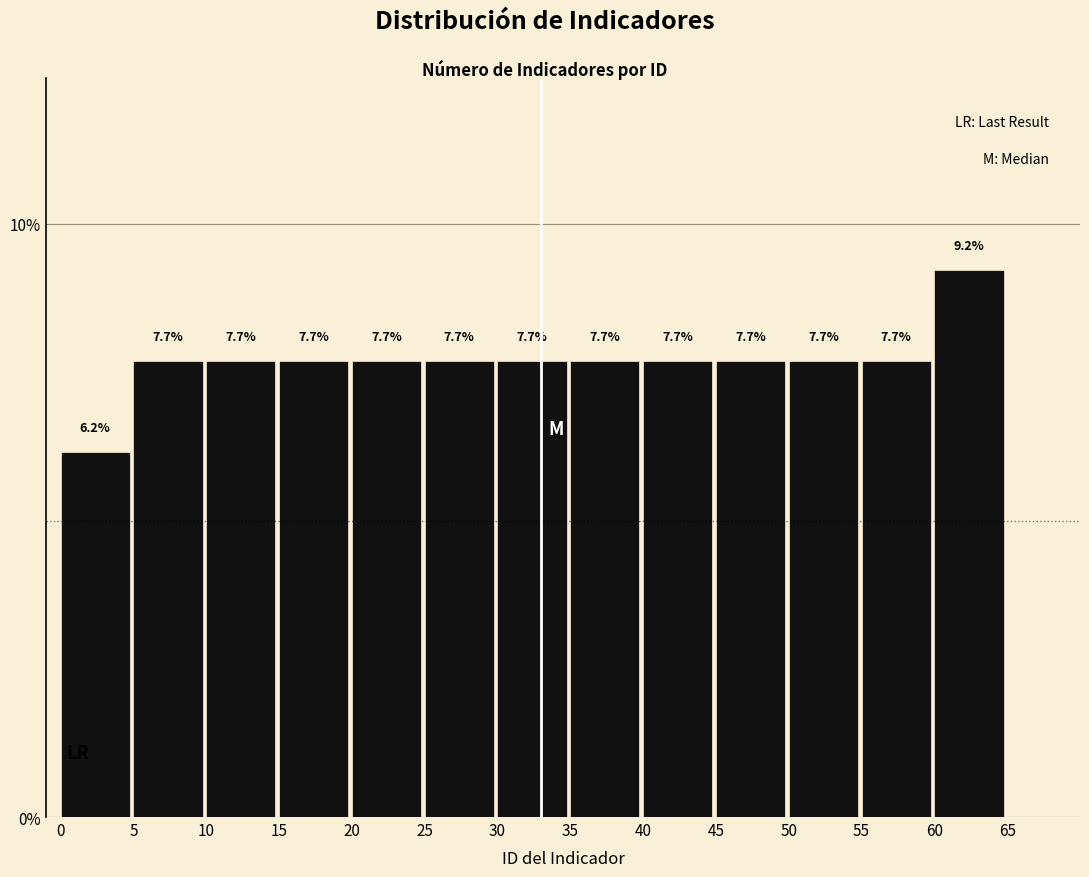

Reading left to right, transcribe this chart: for each bar, give the range it covers on the x-axis and its height.

0 to 5: 6.2
5 to 10: 7.7
10 to 15: 7.7
15 to 20: 7.7
20 to 25: 7.7
25 to 30: 7.7
30 to 35: 7.7
35 to 40: 7.7
40 to 45: 7.7
45 to 50: 7.7
50 to 55: 7.7
55 to 60: 7.7
60 to 65: 9.2